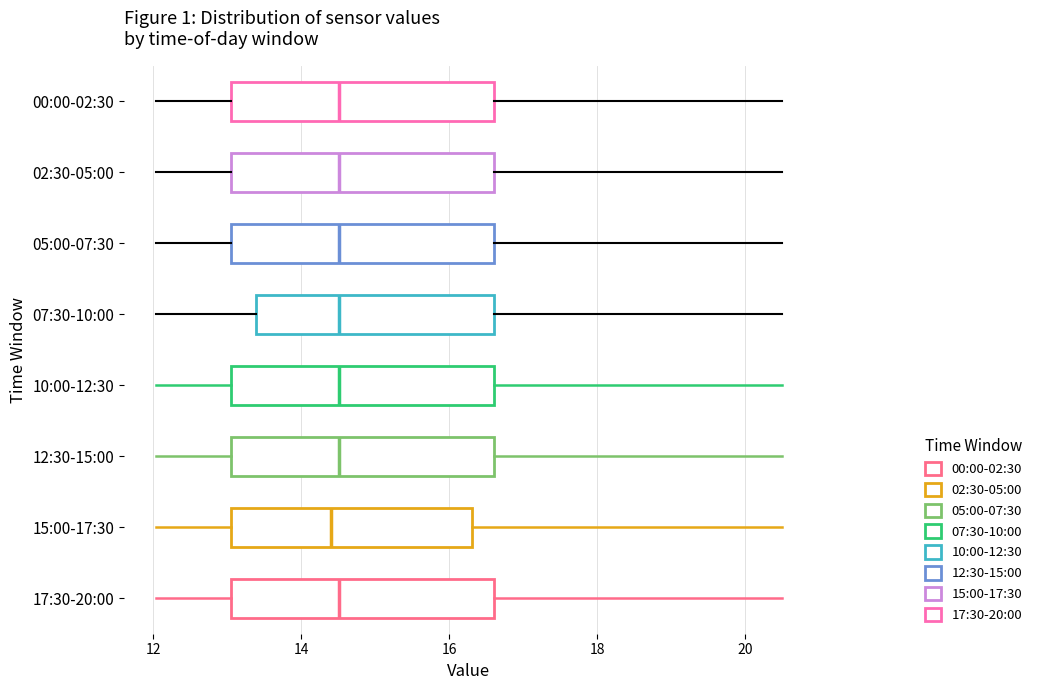

Reading bottom to top, read every box against the x-axis: the position of its median line, the range the box covers, and the ends of its whiskers. The values are not printed on the chart, so give them approximately, as read against the axis.

17:30-20:00: median 14.6, box 13.0 to 16.6, whiskers 12.0 to 20.6
15:00-17:30: median 14.4, box 13.0 to 16.4, whiskers 12.0 to 20.6
12:30-15:00: median 14.6, box 13.0 to 16.6, whiskers 12.0 to 20.6
10:00-12:30: median 14.6, box 13.0 to 16.6, whiskers 12.0 to 20.6
07:30-10:00: median 14.6, box 13.4 to 16.6, whiskers 12.0 to 20.6
05:00-07:30: median 14.6, box 13.0 to 16.6, whiskers 12.0 to 20.6
02:30-05:00: median 14.6, box 13.0 to 16.6, whiskers 12.0 to 20.6
00:00-02:30: median 14.6, box 13.0 to 16.6, whiskers 12.0 to 20.6